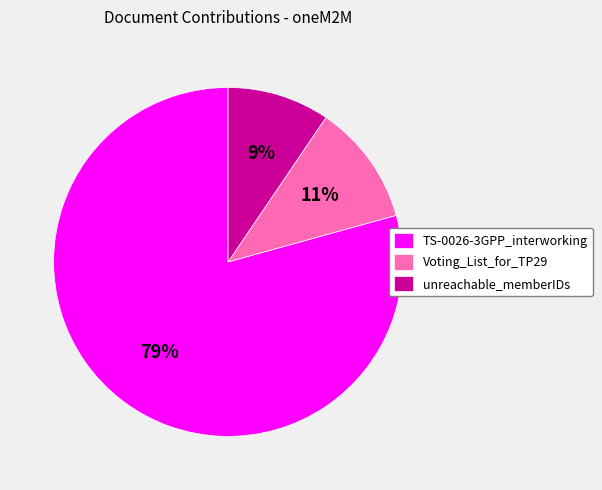

Rank the categories by value from lowest to highest.

unreachable_memberIDs, Voting_List_for_TP29, TS-0026-3GPP_interworking